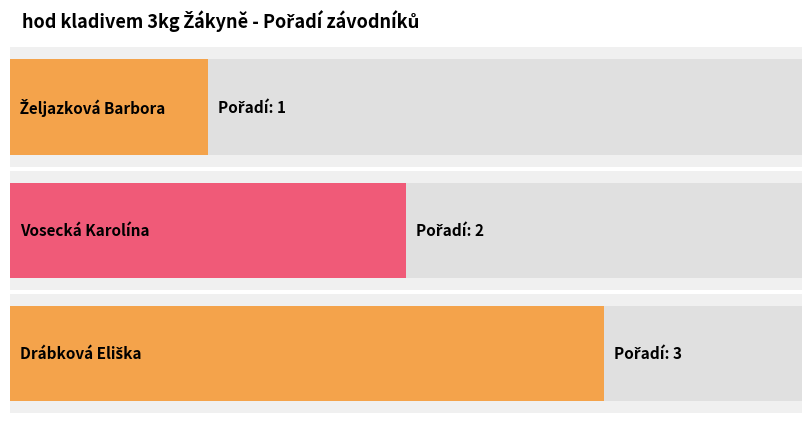

Where does the data first go above 2?

Drábková Eliška